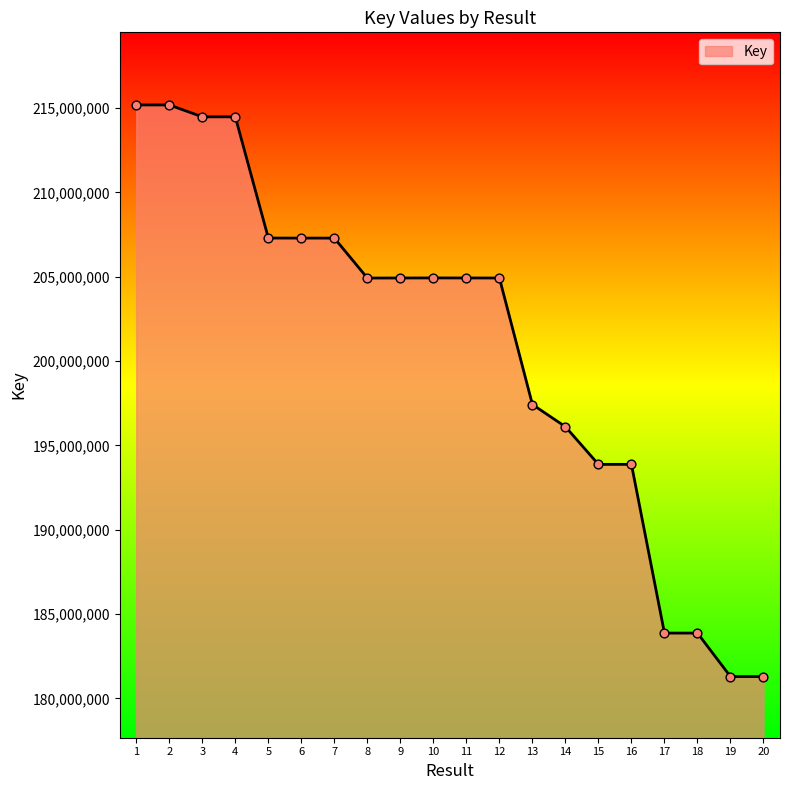

Approximately how many times larger is the value at 9 compared to 3?

1.0